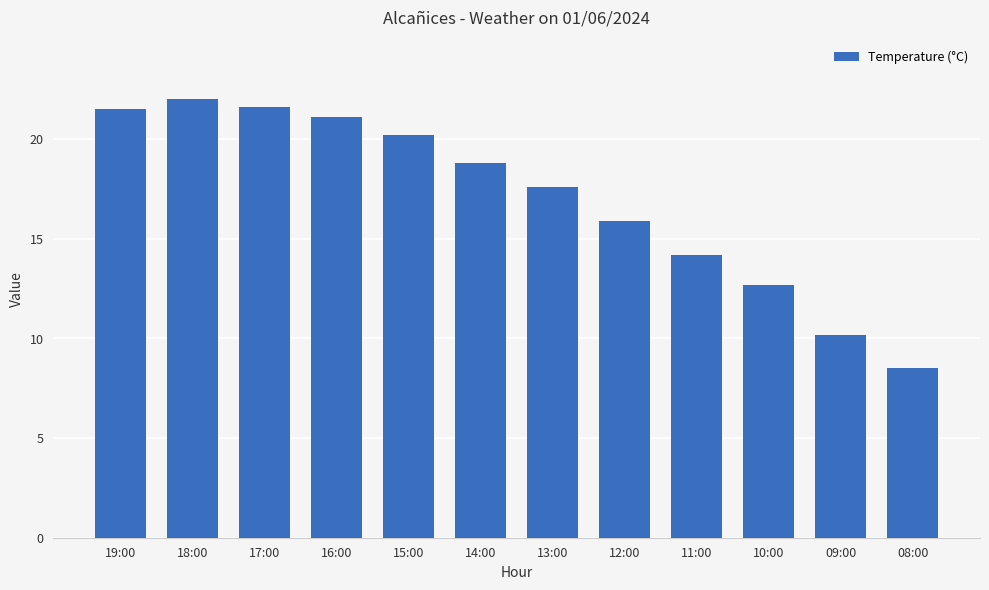

Read the value at 18:00.

22.0